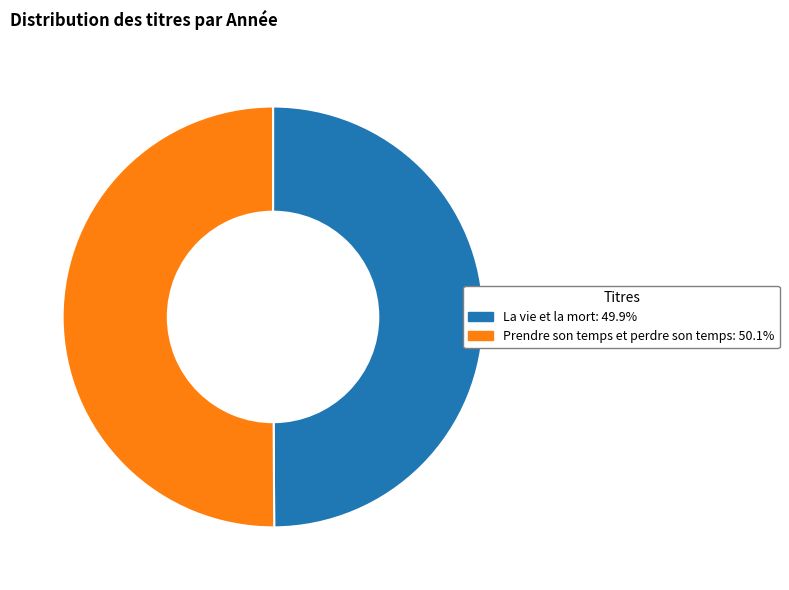

Is the sum of Prendre son temps et perdre son temps and La vie et la mort greater than half?

Yes